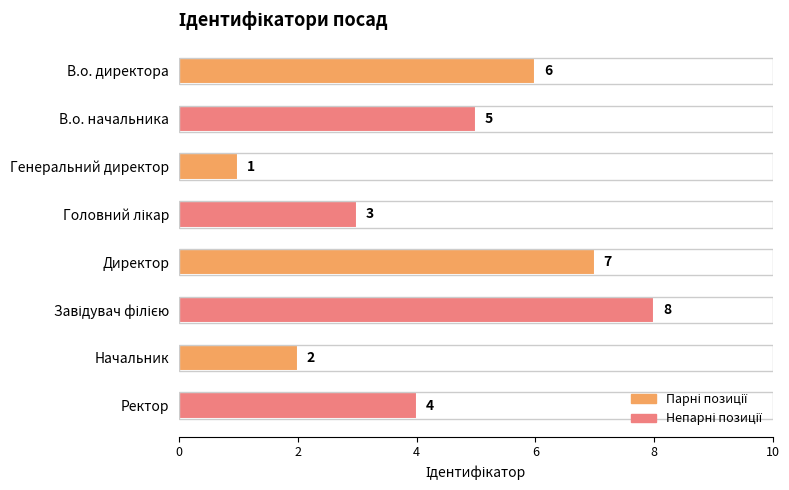

Reading top to bottom, what are all the values shown in this chart?

6	5	1	3	7	8	2	4